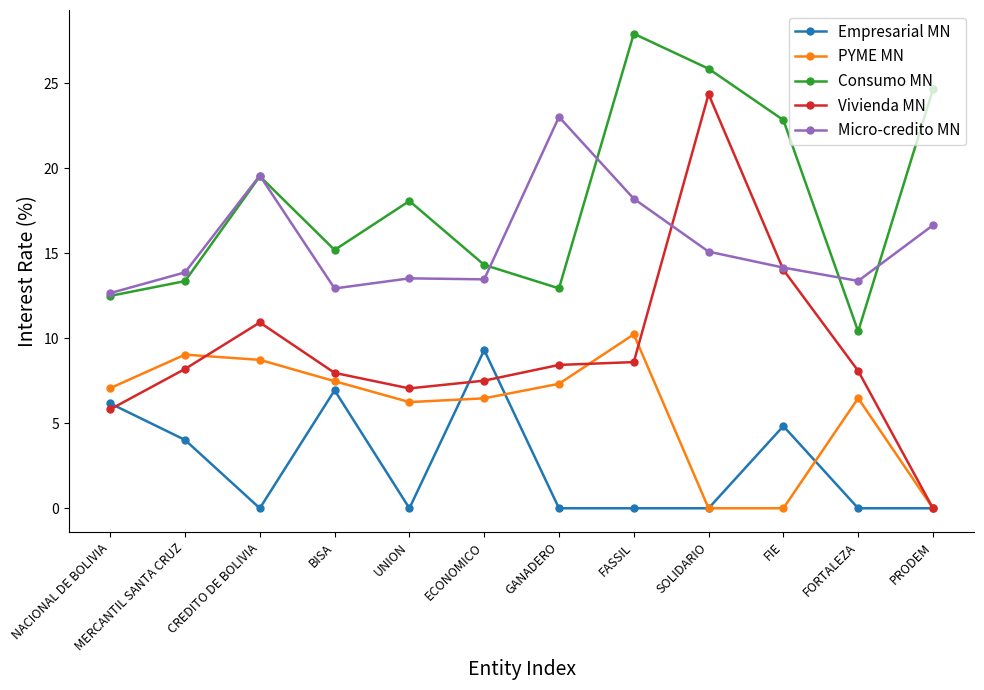

Is the value of Vivienda MN at NACIONAL DE BOLIVIA greater than the value of Empresarial MN at FASSIL?

Yes